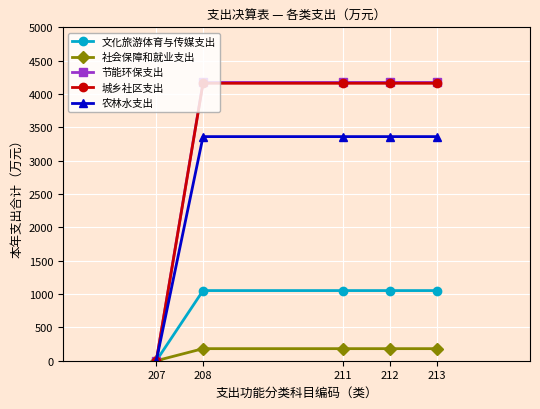

What is the highest value of the 节能环保支出 series?

4173.5